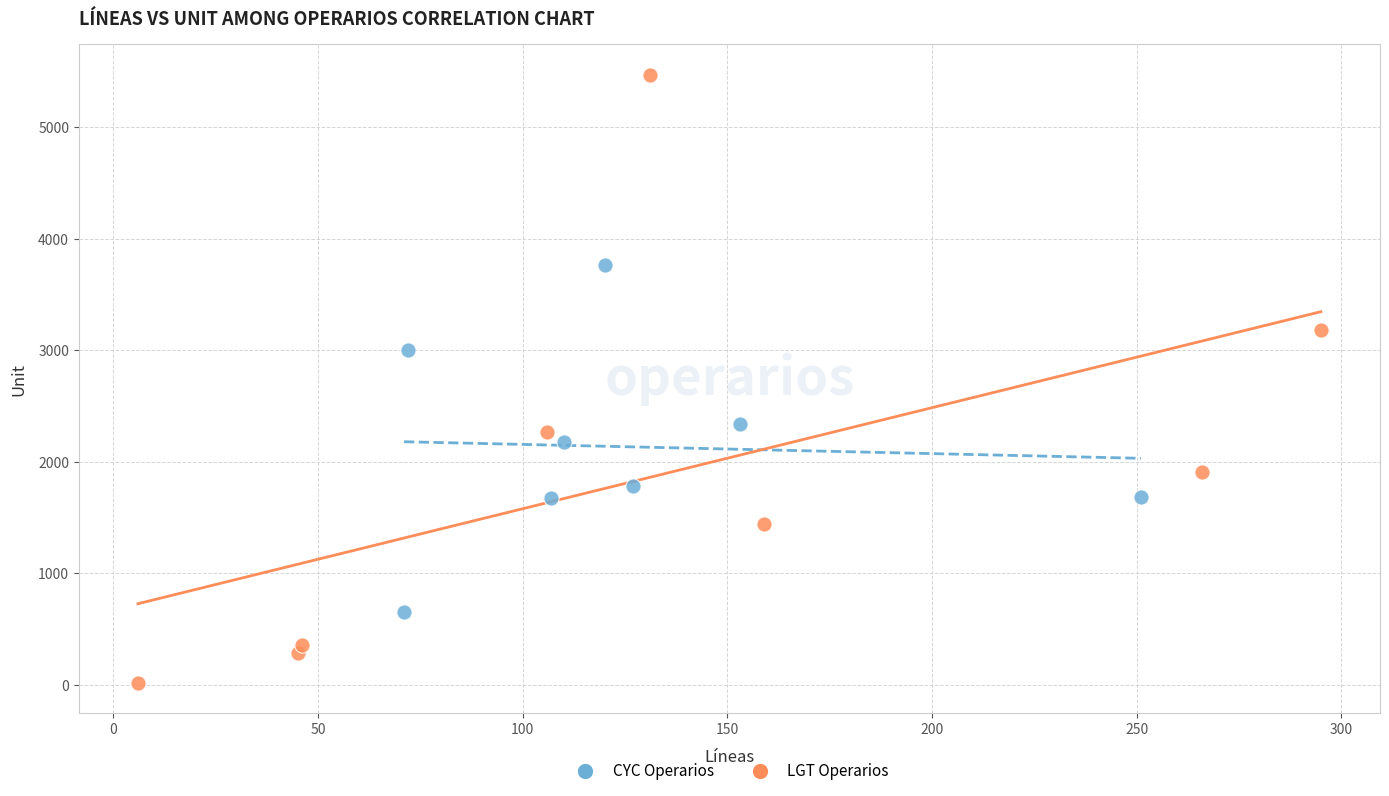

What are all the series names shown in the legend?

CYC Operarios, LGT Operarios